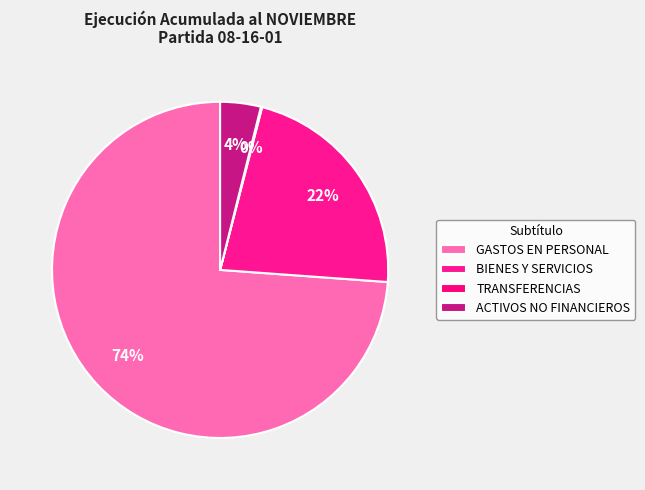

Rank the categories by value from lowest to highest.

TRANSFERENCIAS CORRIENTES, ADQUISICIÓN DE ACTIVOS NO FINANCIEROS, BIENES Y SERVICIOS DE CONSUMO, GASTOS EN PERSONAL